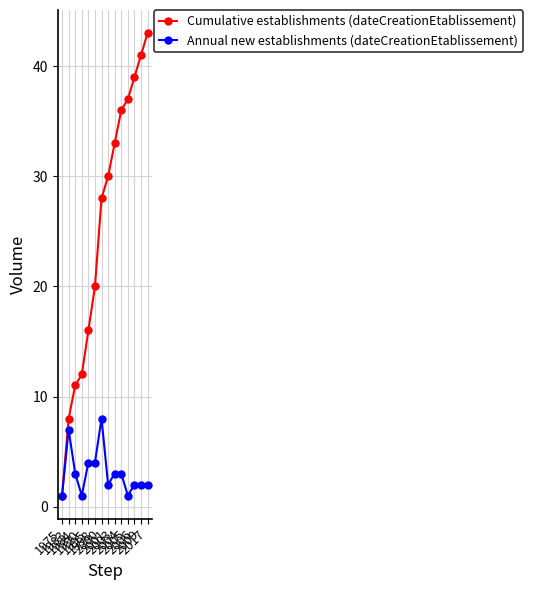

Reading right to left, what are all the values shown in this chart?

Cumulative establishments (dateCreationEtablissement): 43	41	39	37	36	33	30	28	20	16	12	11	8	1
Annual new establishments (dateCreationEtablissement): 2	2	2	1	3	3	2	8	4	4	1	3	7	1